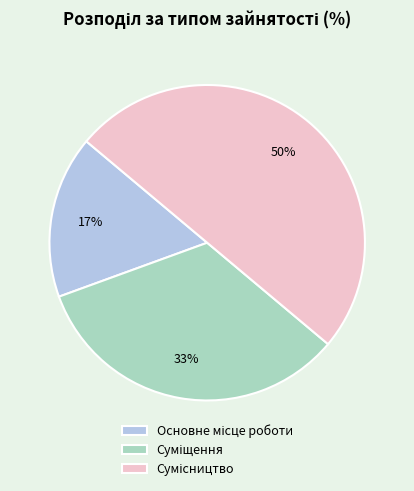

To the nearest percent, what is the average slice percentage?

33%